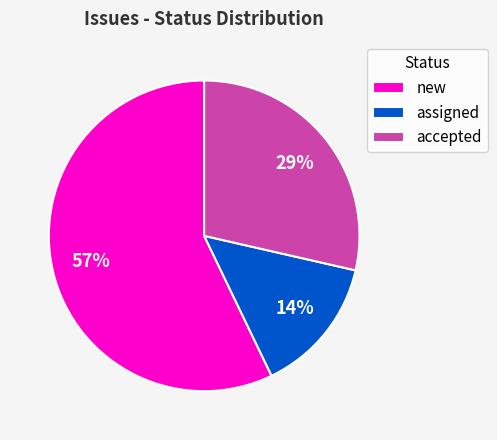

What is the smallest slice in the pie chart?

assigned